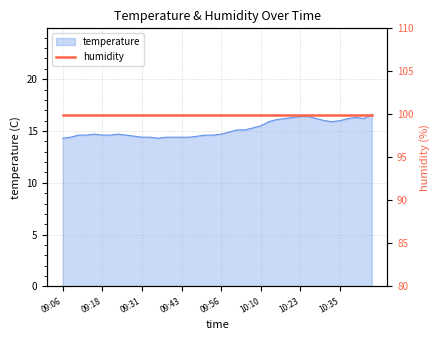

Does the chart display data point markers on the line(s)?

No